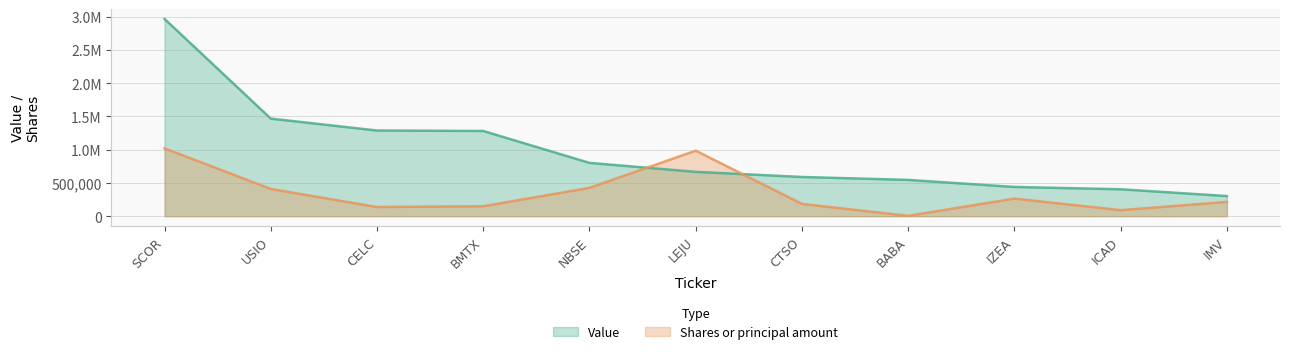

Which series changed the most between NBSE and LEJU?

Shares or principal amount